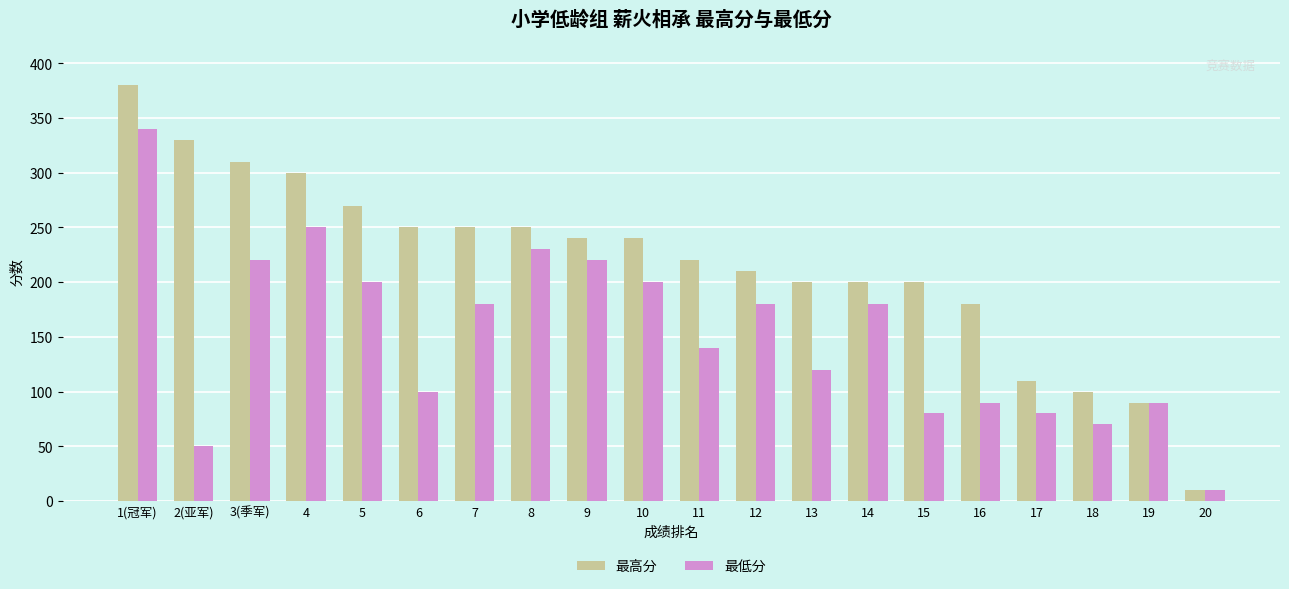

What is the maximum value for 最低分?

340